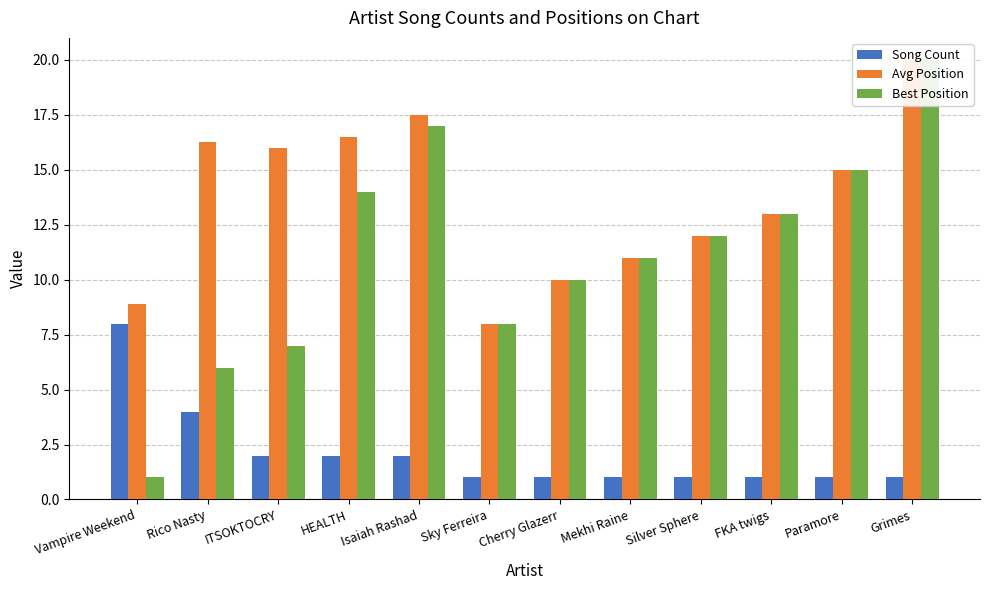

Between Rico Nasty and Isaiah Rashad, which is larger?

Rico Nasty